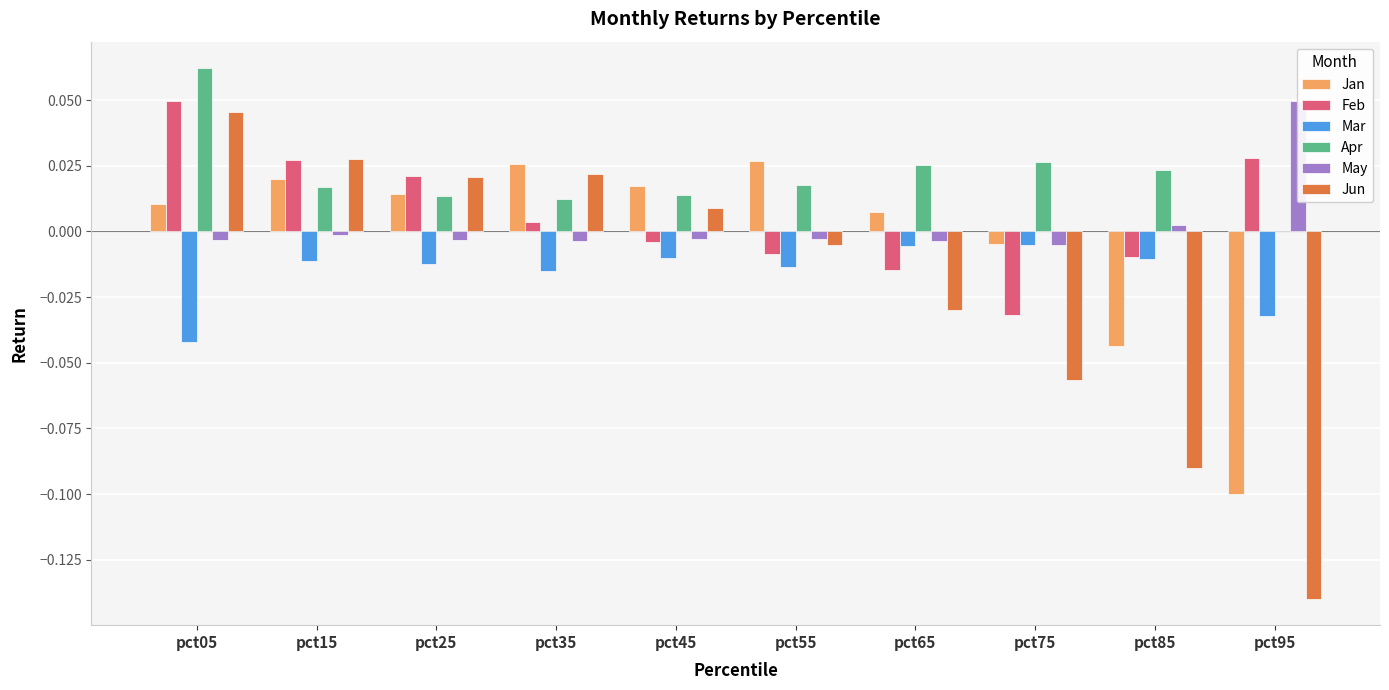

The value of Mar at pct95 is -0.0. True or false?

True